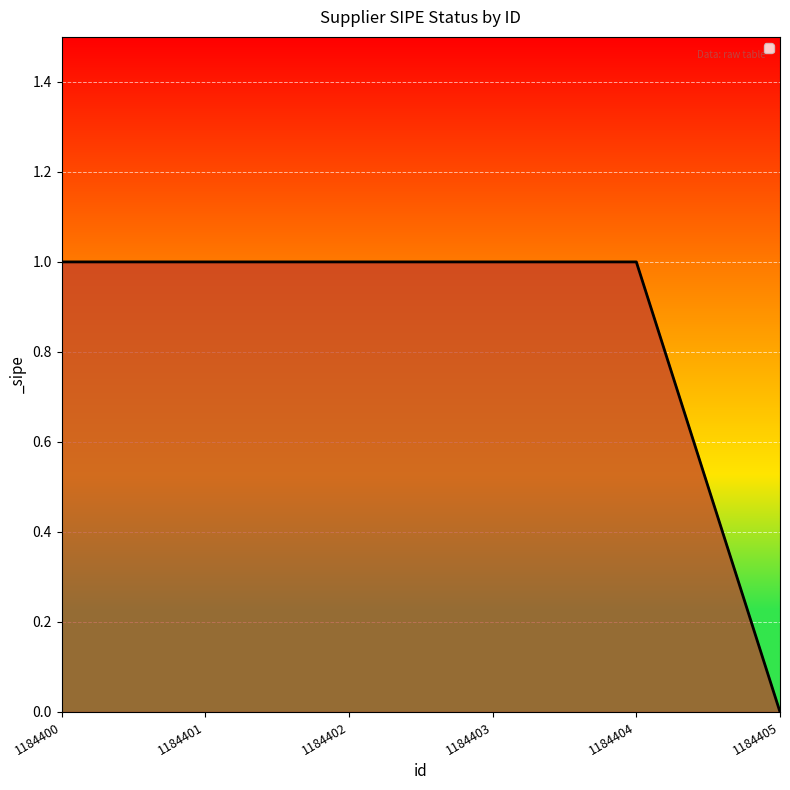

How many distinct data groups are displayed?

1